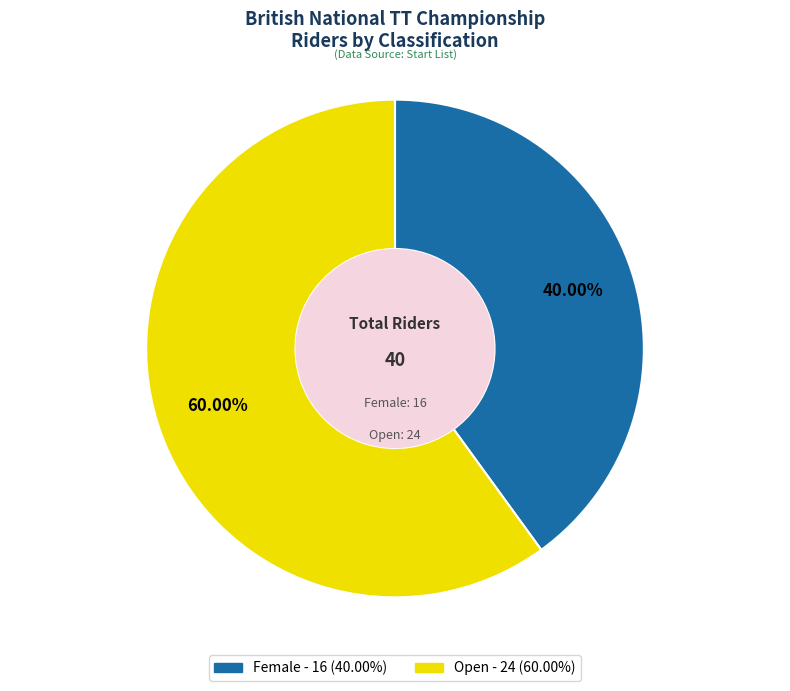

Which category accounts for the majority?

Open